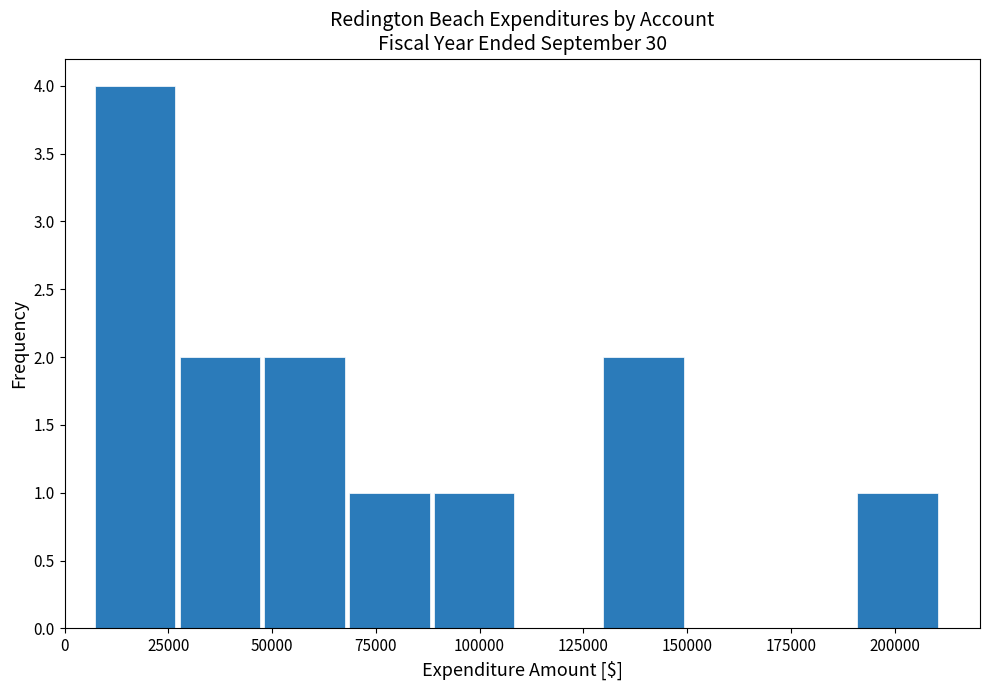

Reading left to right, list every bar in this chart as the range it spans on the x-axis followed by its height. Neither the bar edges nor the heights are printed on the chart, so give them approximately, as read against the axes.

5000 to 30000: 4
30000 to 50000: 2
50000 to 70000: 2
70000 to 90000: 1
90000 to 110000: 1
110000 to 130000: 0
130000 to 150000: 2
150000 to 170000: 0
170000 to 190000: 0
190000 to 210000: 1